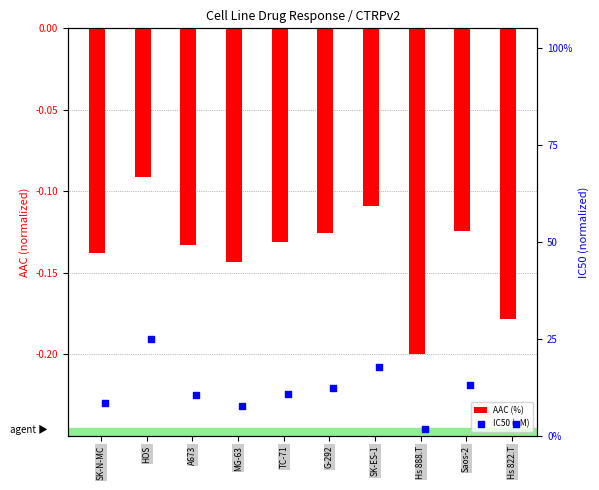

At which category is the sum across all series the highest?

HOS